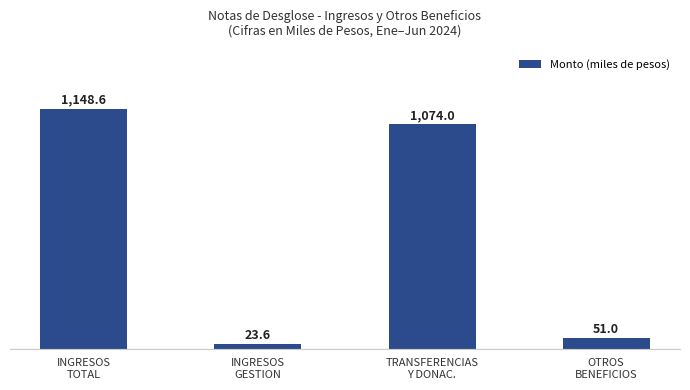

The chart shows a value of 693.2 at TRANSFERENCIAS
Y DONAC.. True or false?

False